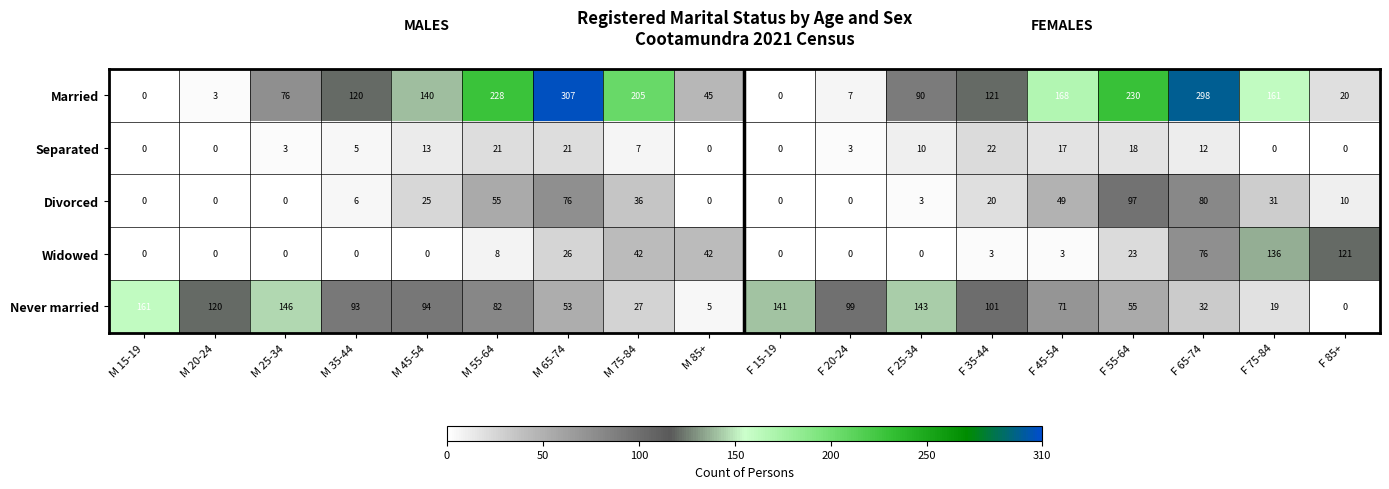

What is the approximate value of Never married at F 15-19?

141